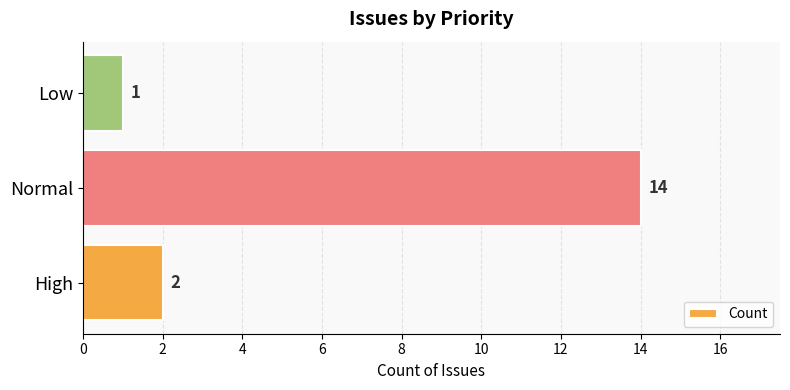

Which label corresponds to the largest value in the chart?

Normal